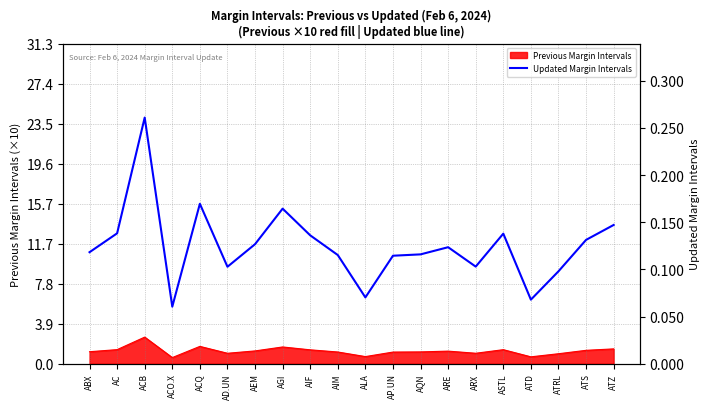

What is the smallest value displayed?

0.1